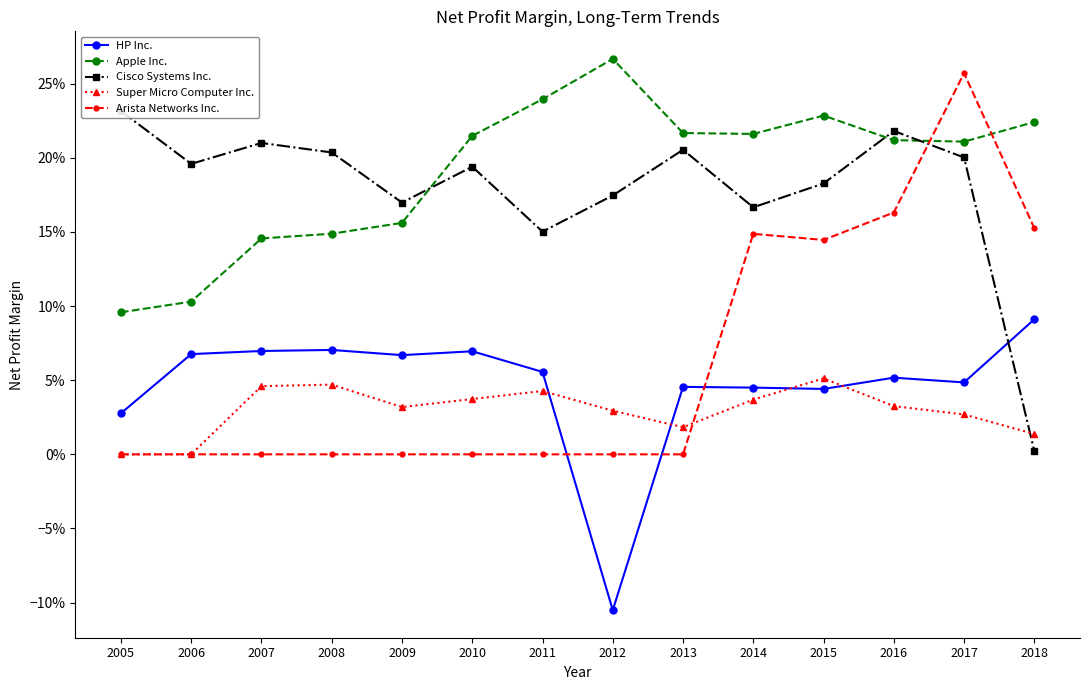

What is the difference between the highest and lowest values at 2013?

0.2